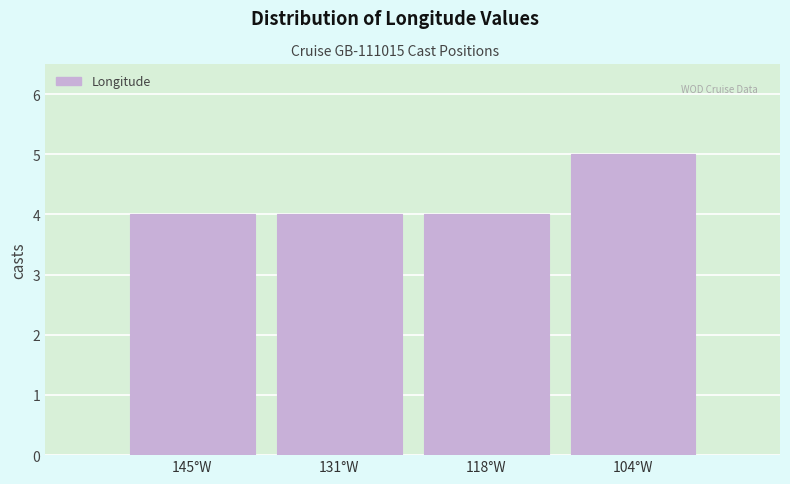

Reading right to left, extract all data points from this chart.

104°W=5	118°W=4	131°W=4	145°W=4